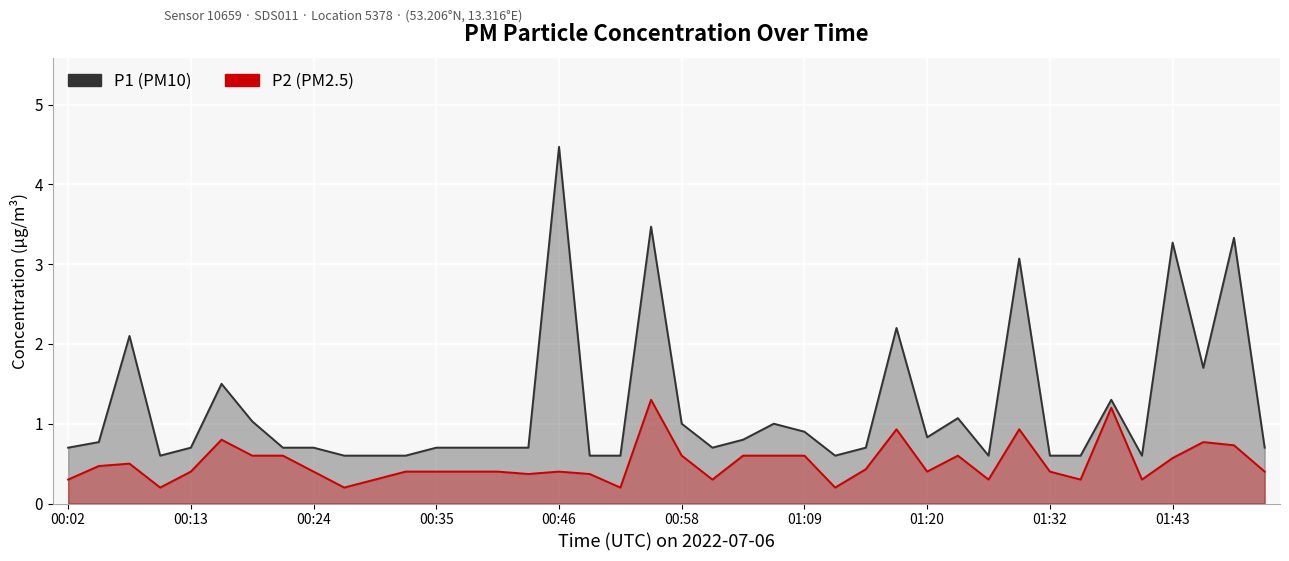

What is the spread (max minus min) of values at 23?

0.4